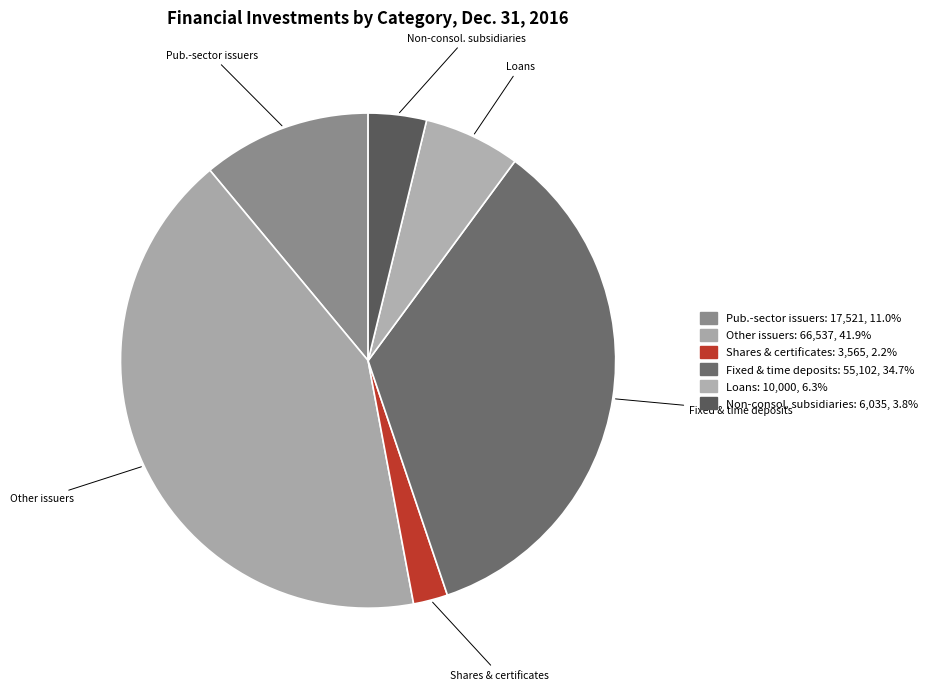

Do Other issuers and Loans together represent more than half of the pie?

No